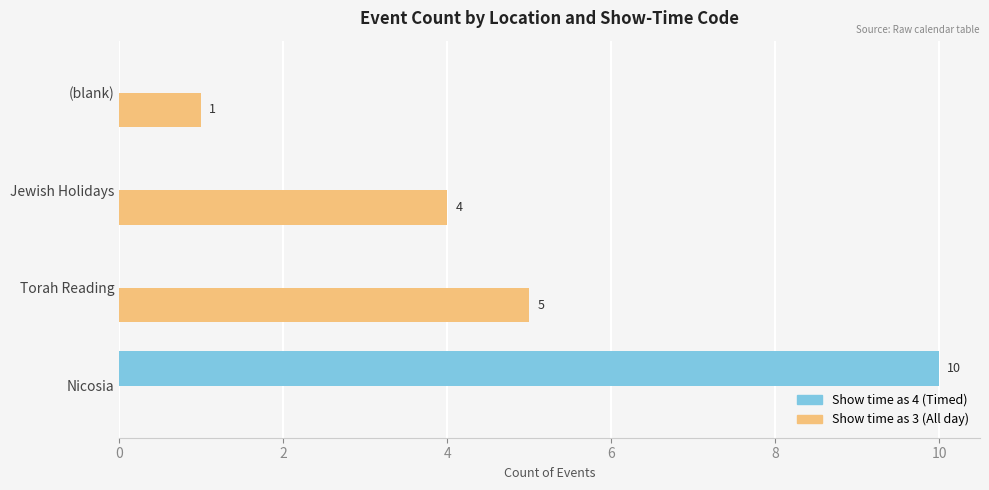

Is the value of Show time as 3 (All day) at Torah Reading greater than the value of Show time as 4 (Timed) at Jewish Holidays?

Yes